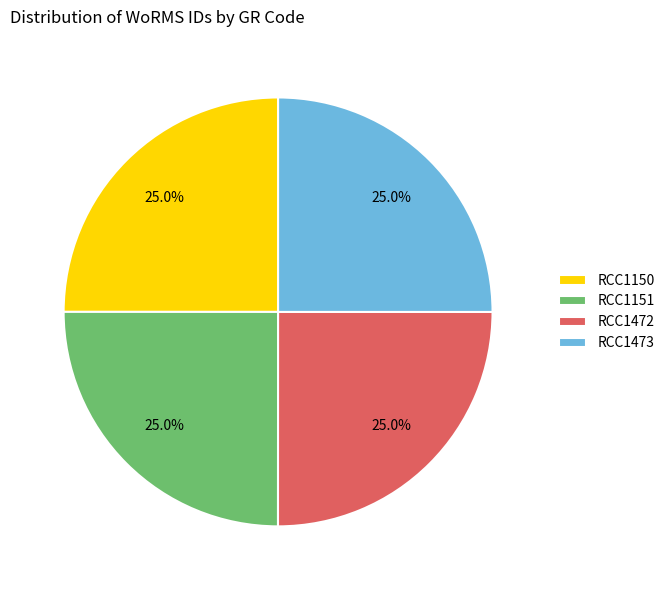

Is there a majority slice in this chart?

No